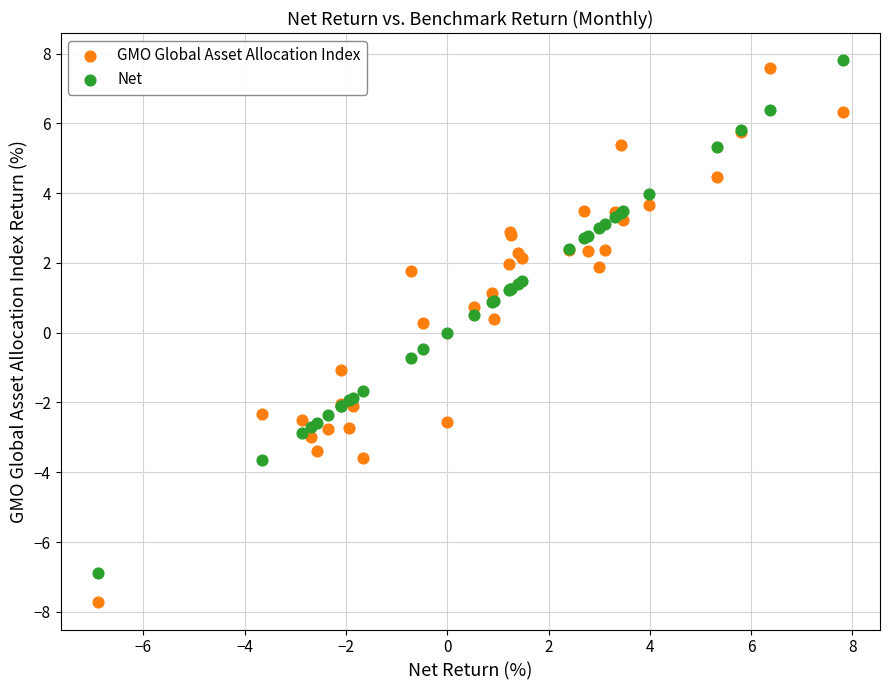

What is the X range (max minus min) for the scatter plot?

14.7